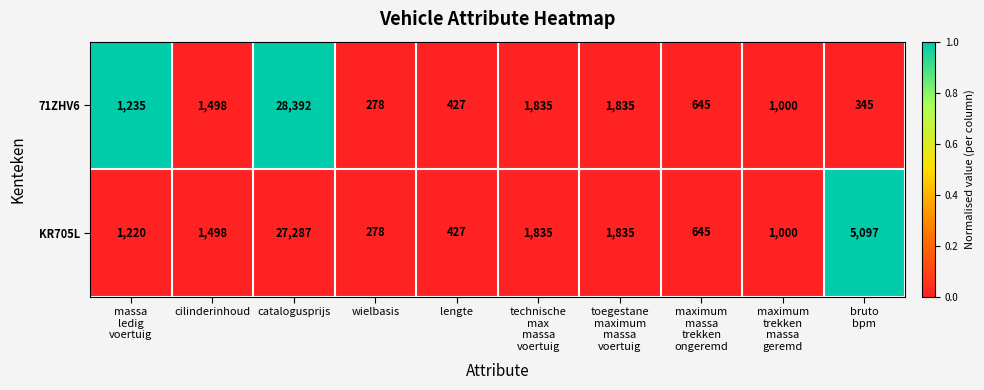

True or false: KR705L has a value of 278 at wielbasis.

True